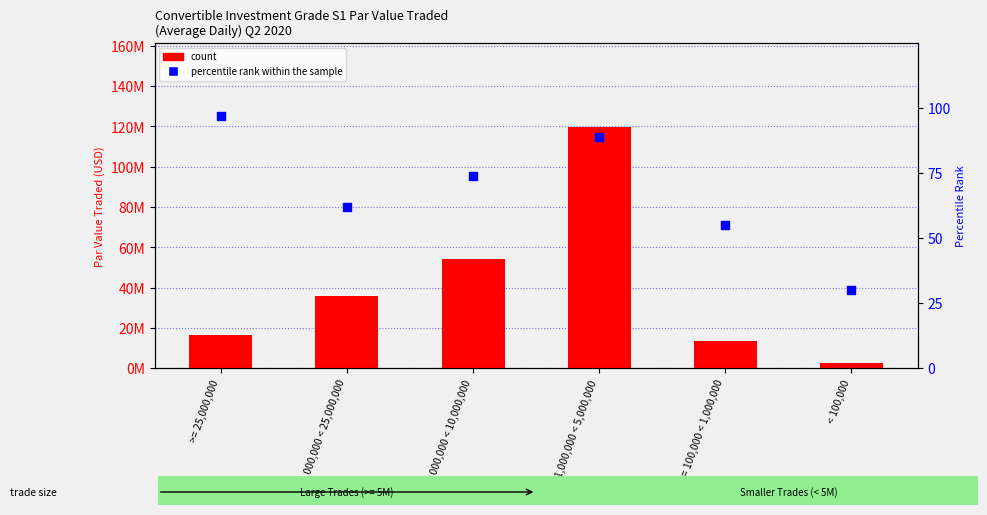

Which series contains the lowest Y value?

percentile rank within the sample